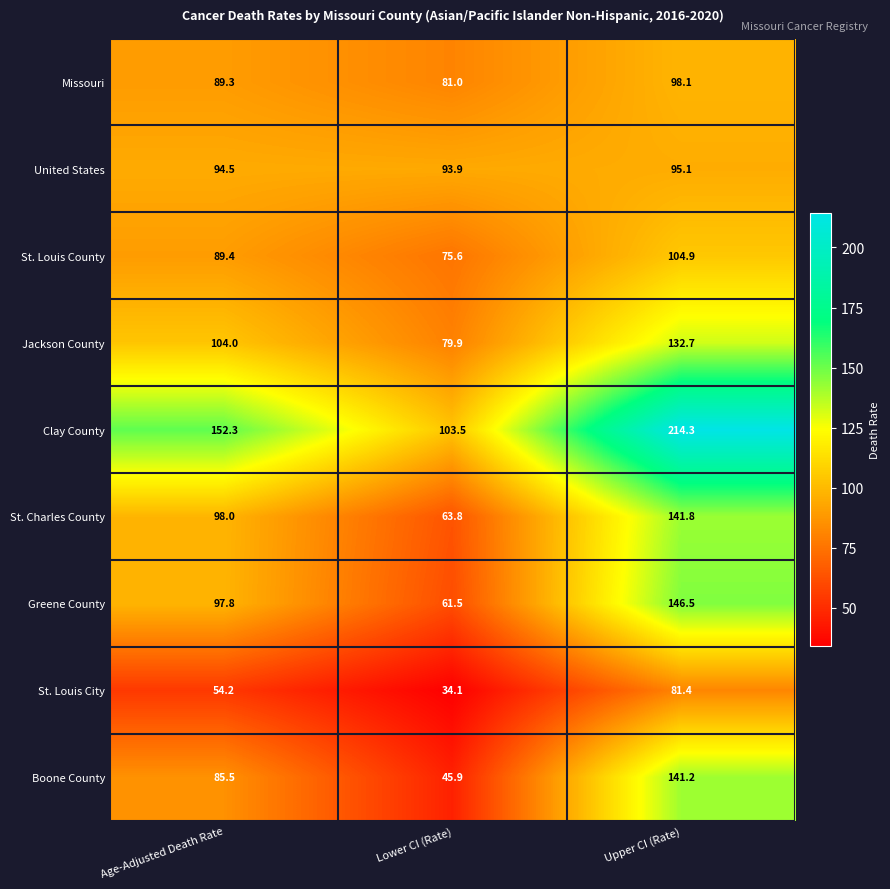

Between Age-Adjusted Death Rate and Upper CI (Rate), which series saw the biggest shift?

Clay County